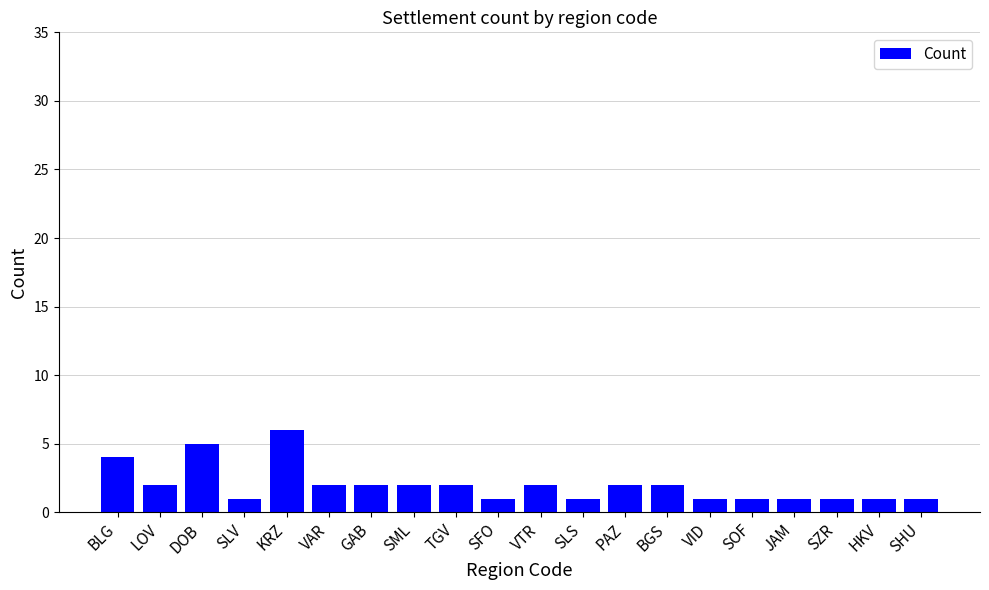

Is it true that the value at VID is 1?

True